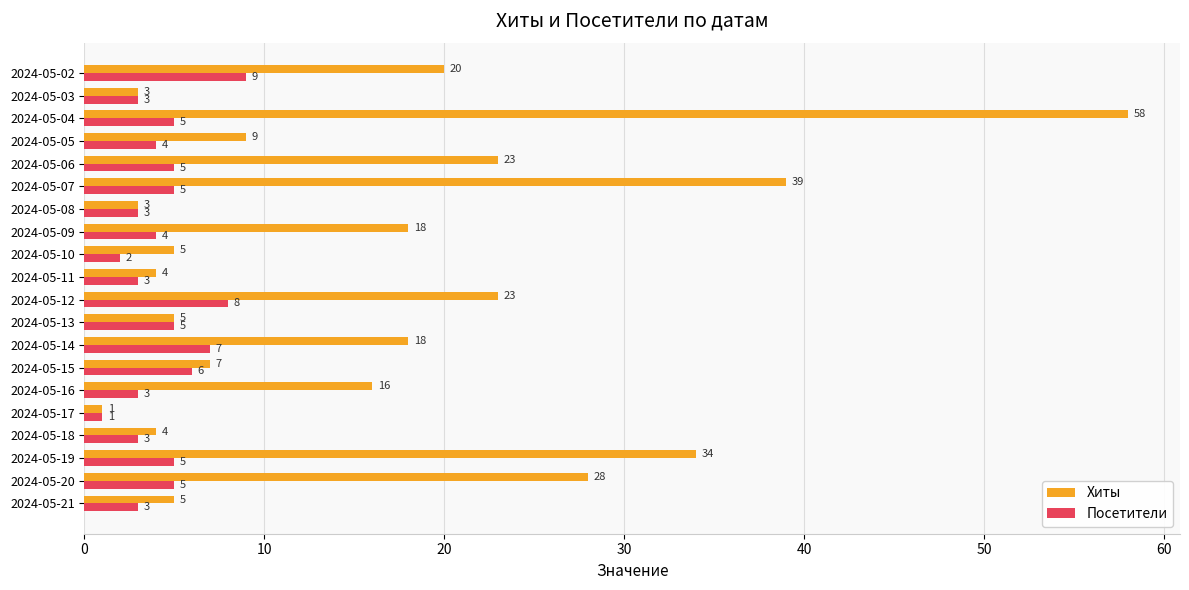

What is the difference between the Хиты values at 2024-05-17 and 2024-05-02?

19